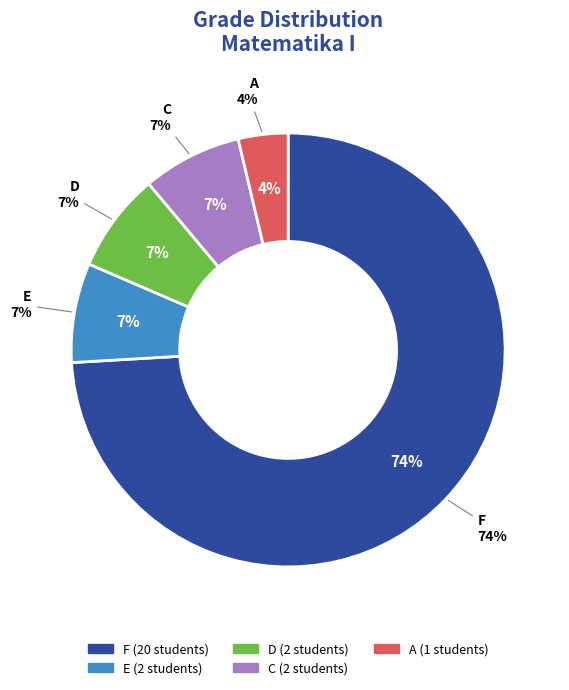

To the nearest percent, what portion does D represent?

7%